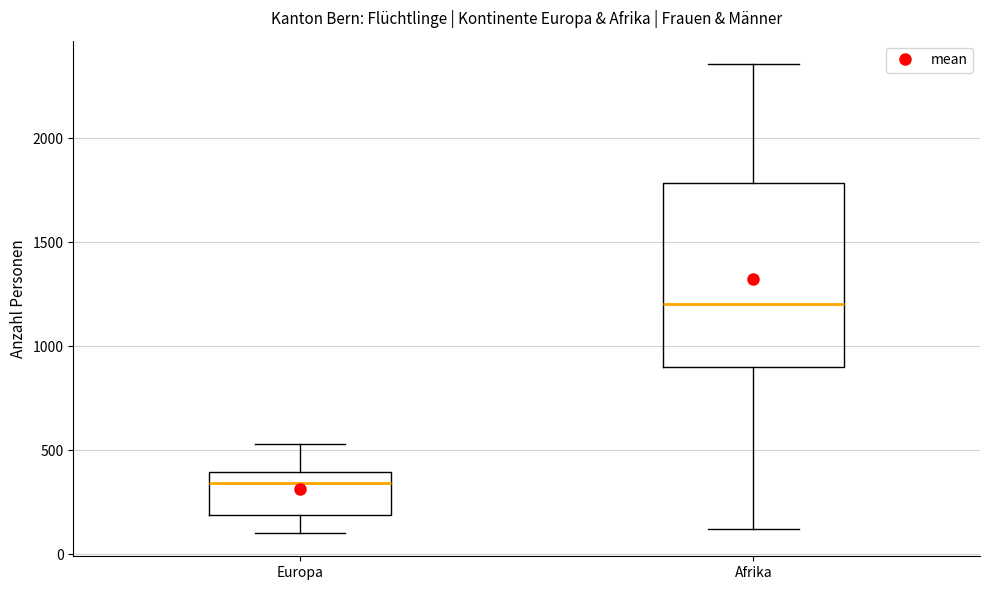

Reading left to right, read every box against the y-axis: the position of its median line, the range the box covers, and the ends of its whiskers. The values are not printed on the chart, so give them approximately, as read against the axis.

Europa: median 350, box 200 to 400, whiskers 100 to 550
Afrika: median 1200, box 900 to 1800, whiskers 100 to 2350